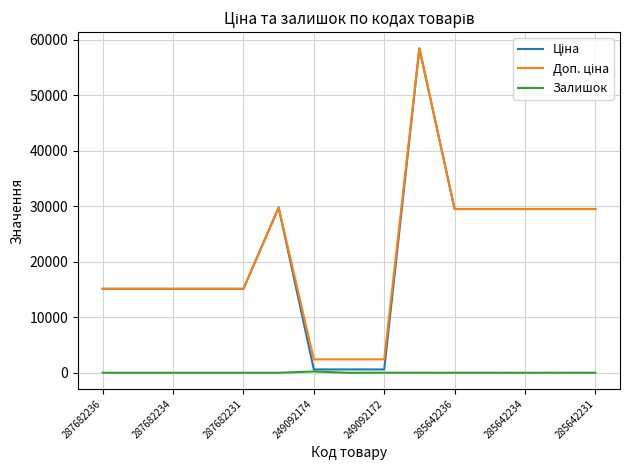

What is the difference between the maximum and minimum values in the Доп. ціна series?

56011.7